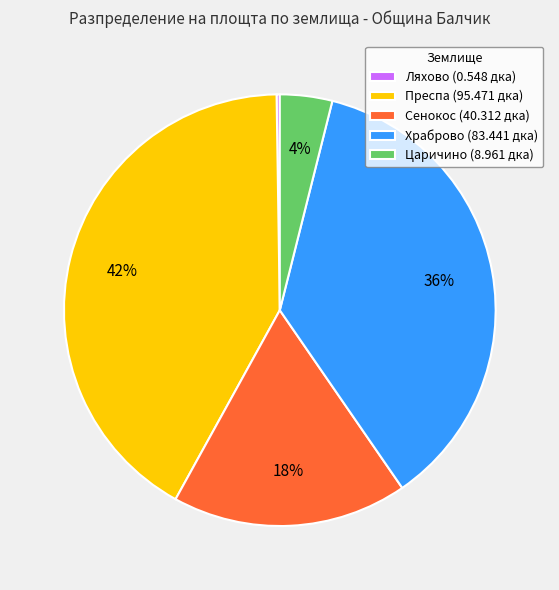

To the nearest percent, what is the average slice percentage?

20%